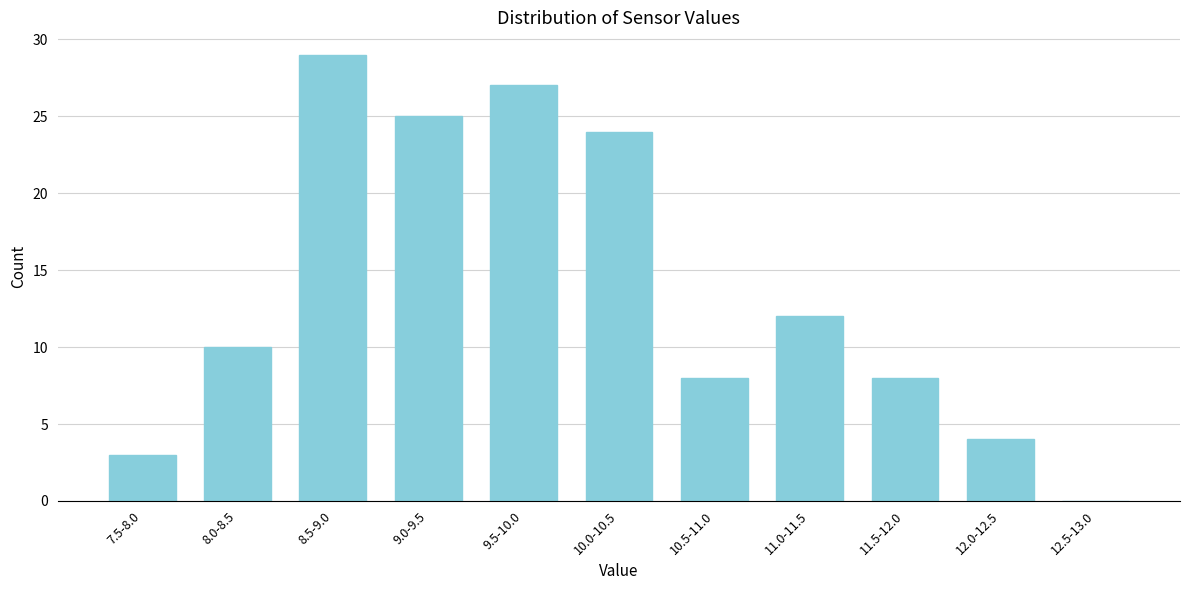

Reading right to left, what are all the values shown in this chart?

12.5-13.0=0	12.0-12.5=4	11.5-12.0=8	11.0-11.5=12	10.5-11.0=8	10.0-10.5=24	9.5-10.0=27	9.0-9.5=25	8.5-9.0=29	8.0-8.5=10	7.5-8.0=3